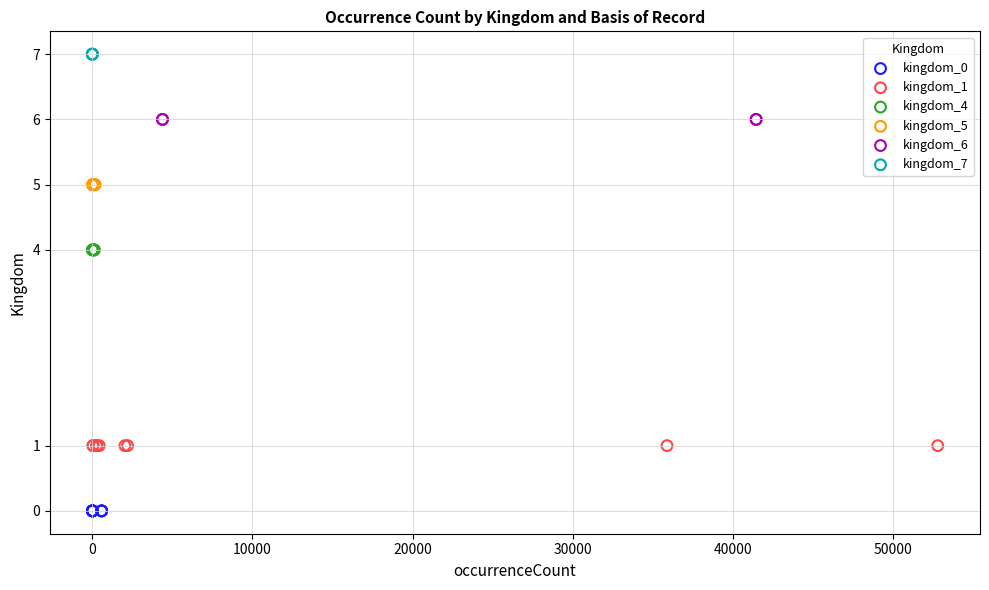

What are all the series names shown in the legend?

kingdom_0, kingdom_1, kingdom_4, kingdom_5, kingdom_6, kingdom_7